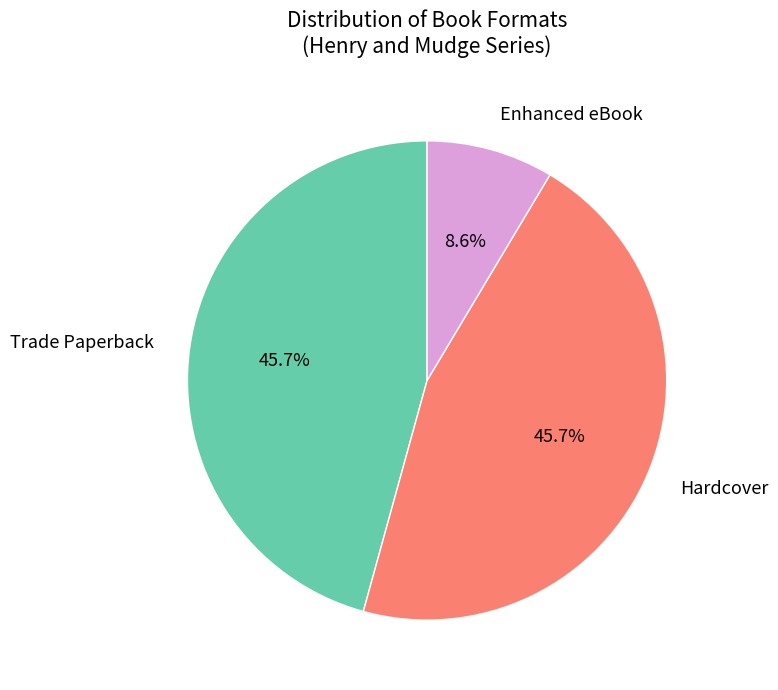

What portion of the pie excludes Enhanced eBook?

91.4%